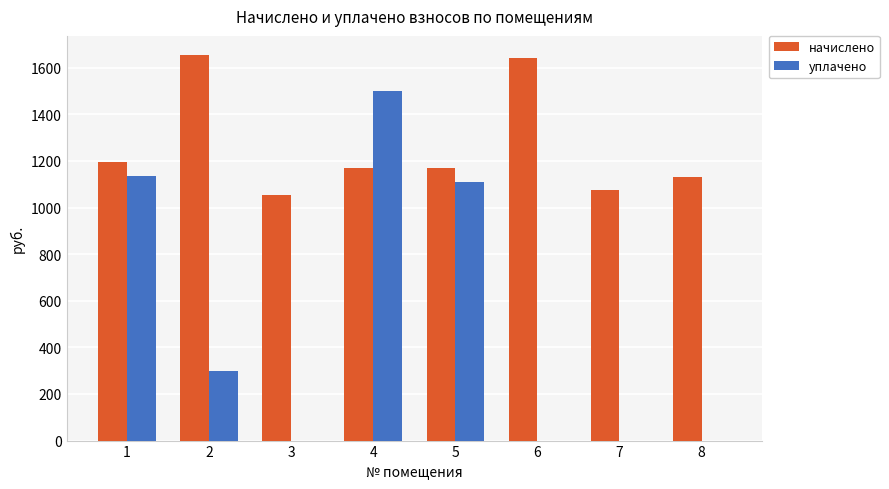

Which series changed the most between 2 and 3?

начислено